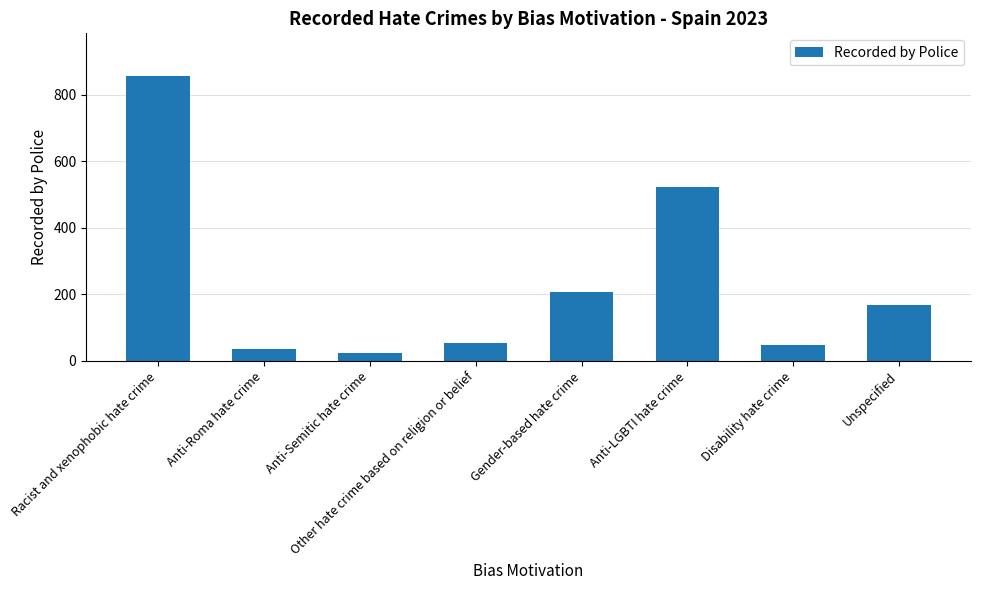

The chart shows a value of 37 at Anti-Roma hate crime. True or false?

True